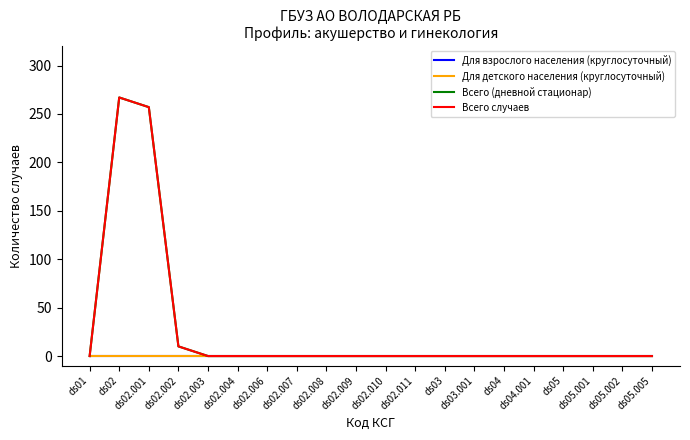

At how many categories does at least one series exceed 37?

2